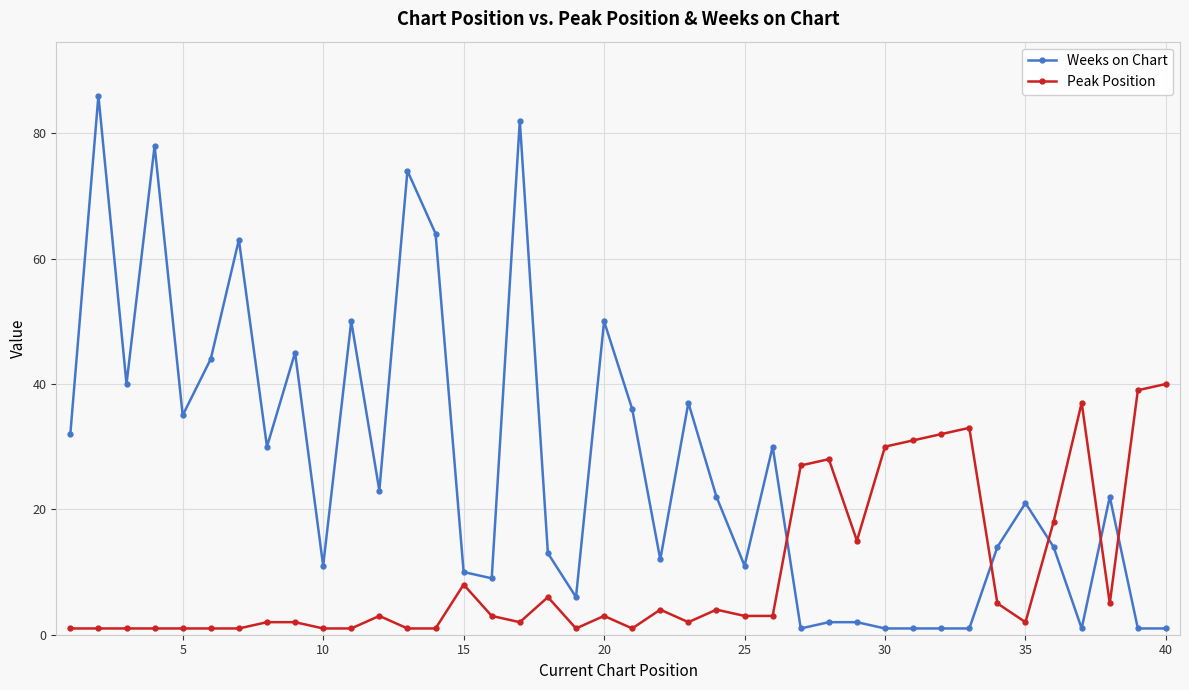

What are all the series names shown in the legend?

Weeks on Chart, Peak Position